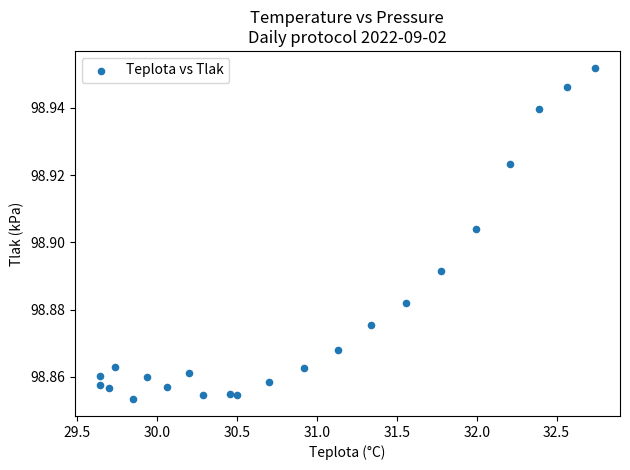

What is the range of X values (max minus min)?

3.1